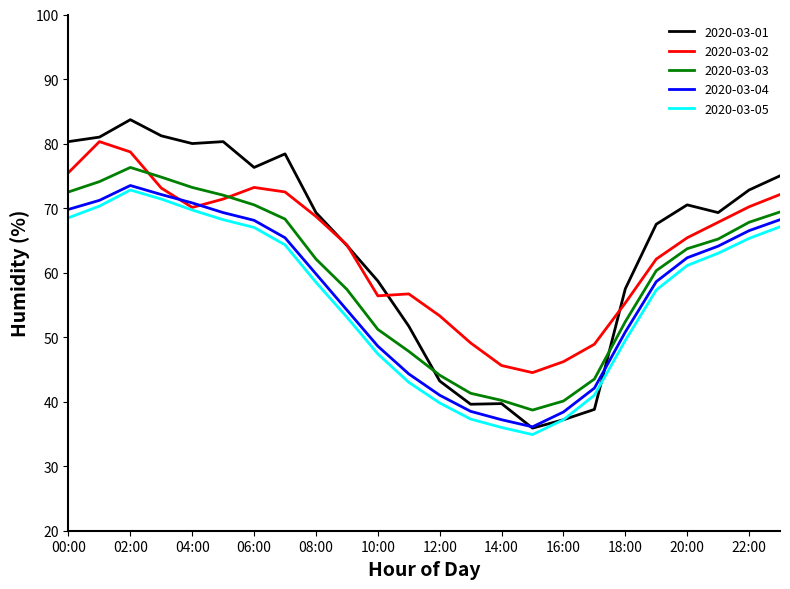

True or false: 2020-03-03 and 2020-03-05 intersect in this chart.

False